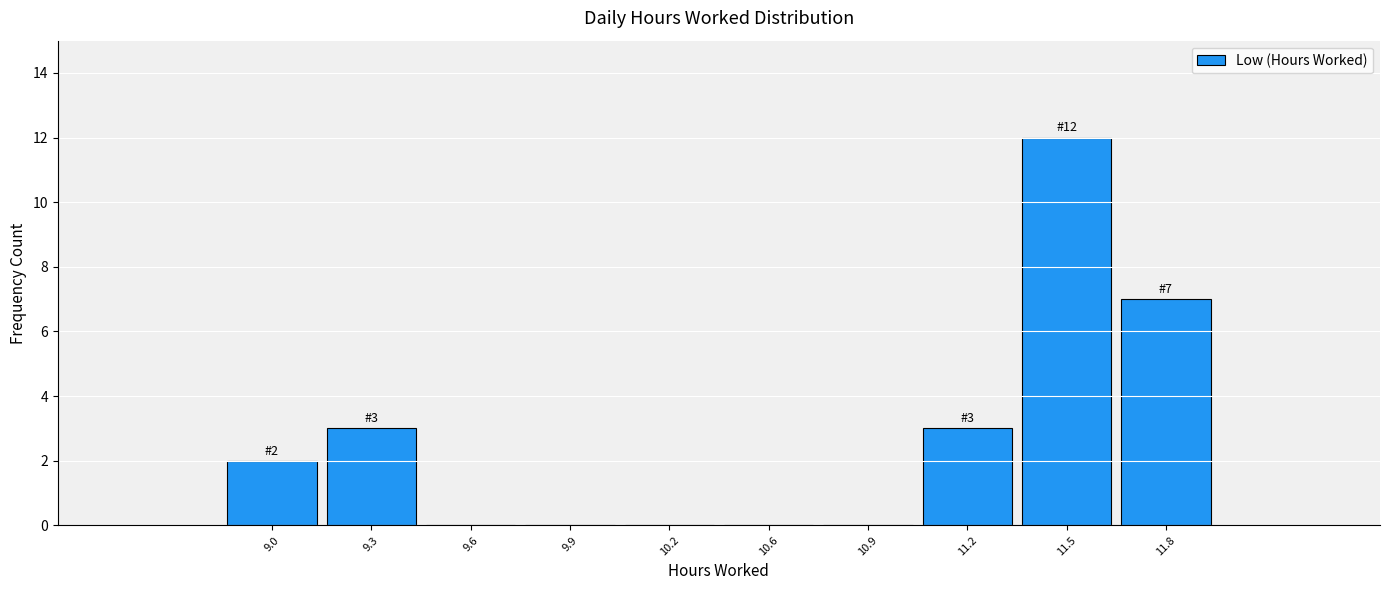

Reading right to left, extract all data points from this chart.

11.8=7	11.5=12	11.2=3	10.9=0	10.6=0	10.2=0	9.9=0	9.6=0	9.3=3	9.0=2